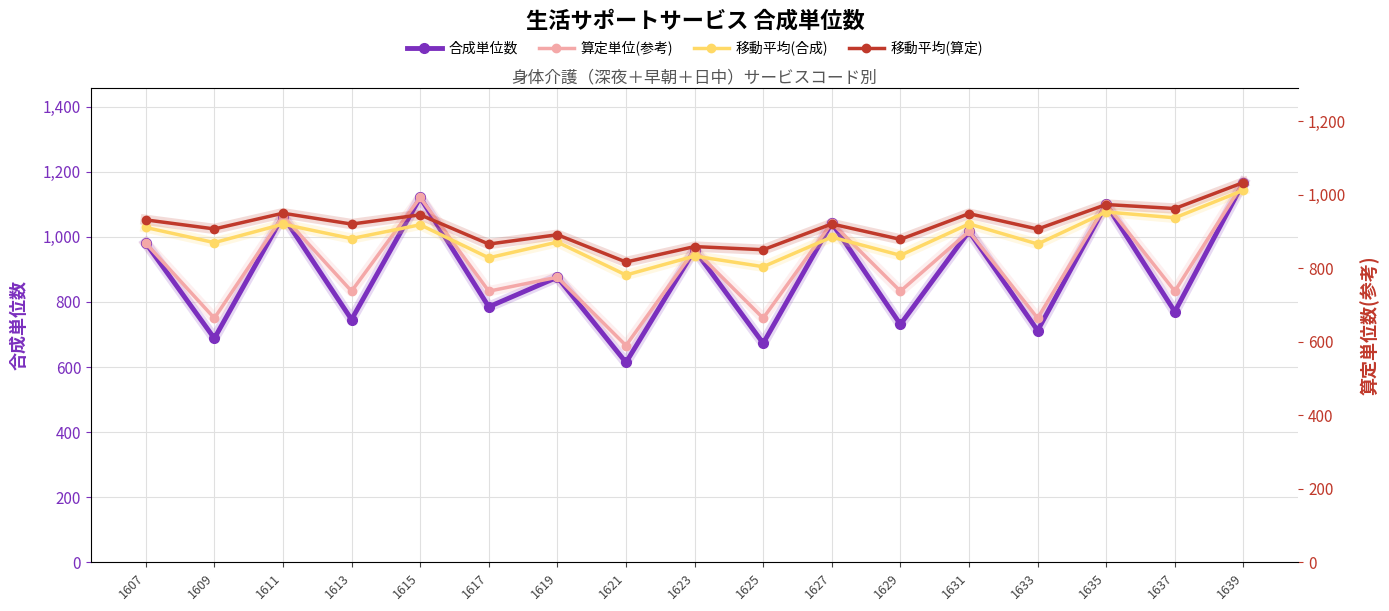

After their last crossing, which series has the higher values: 合成単位数 or 移動平均(合成)?

合成単位数